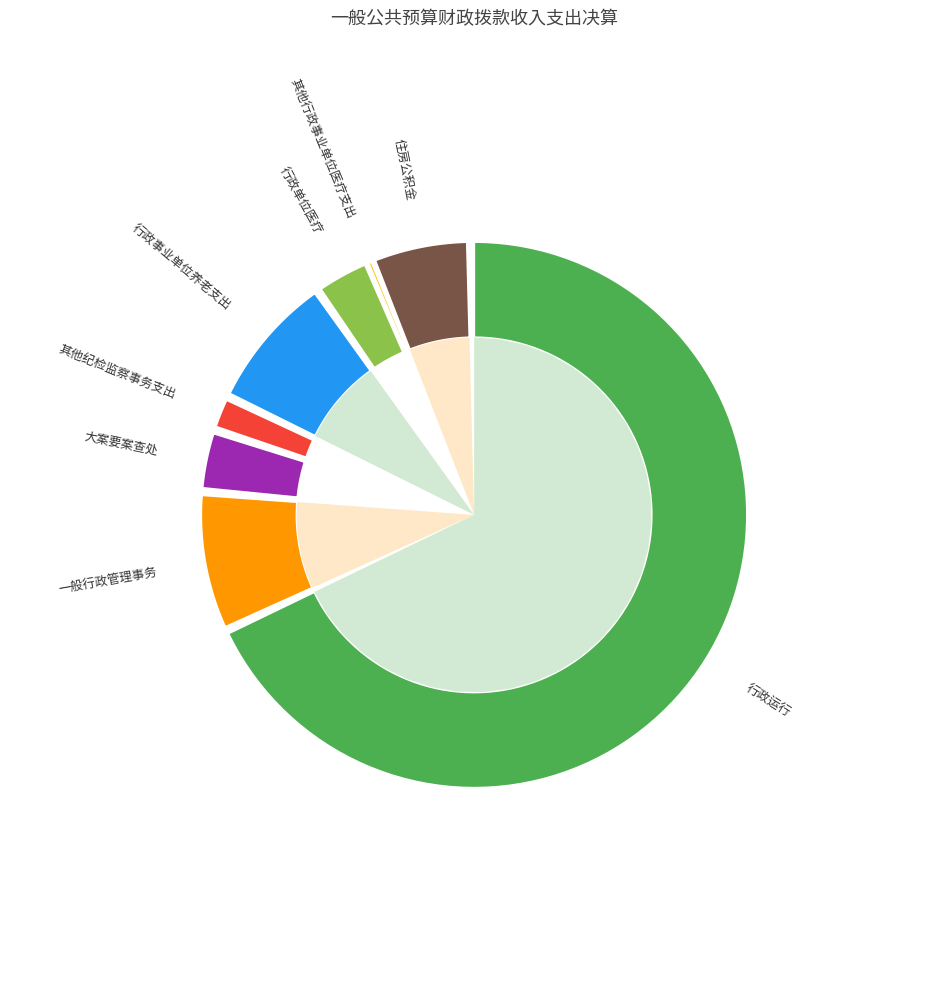

Which slice is the smallest?

其他行政事业单位医疗支出